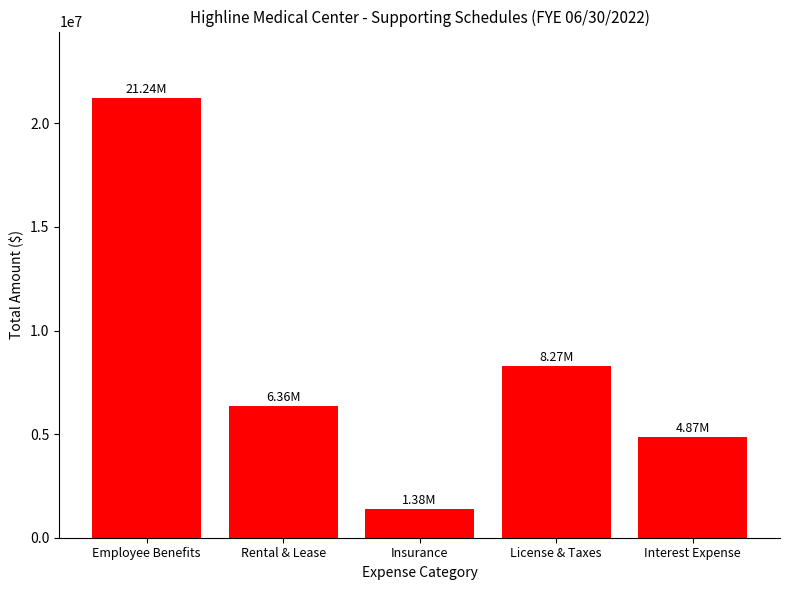

How many bars are there in total?

5